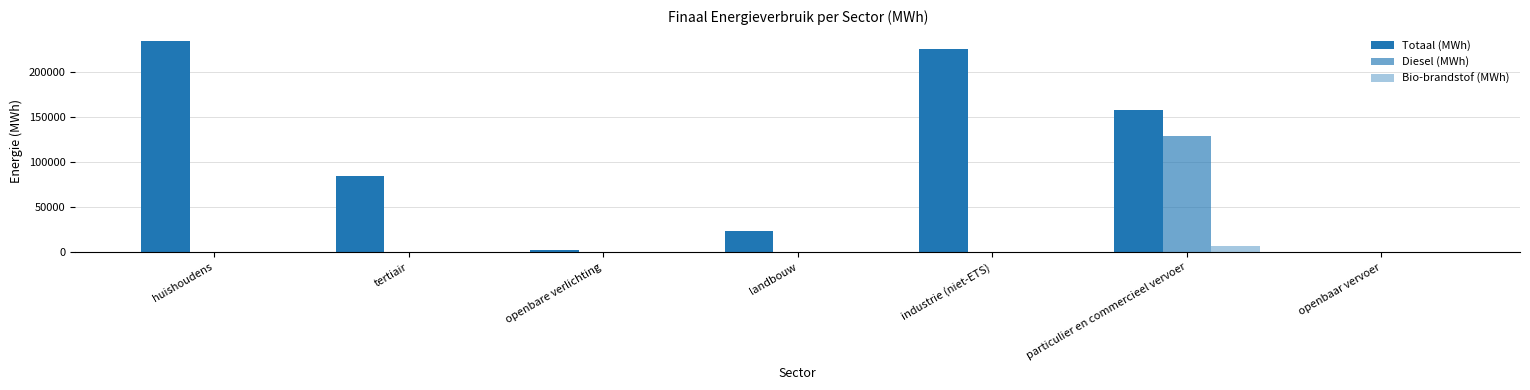

How many values in the Bio-brandstof (MWh) series exceed 0?

2